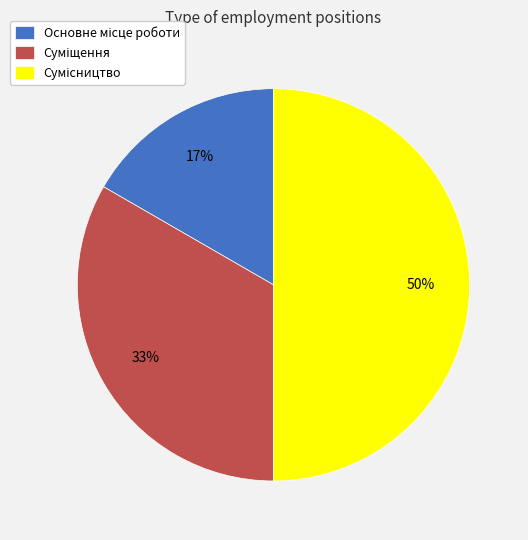

How many segments does this pie chart have?

3